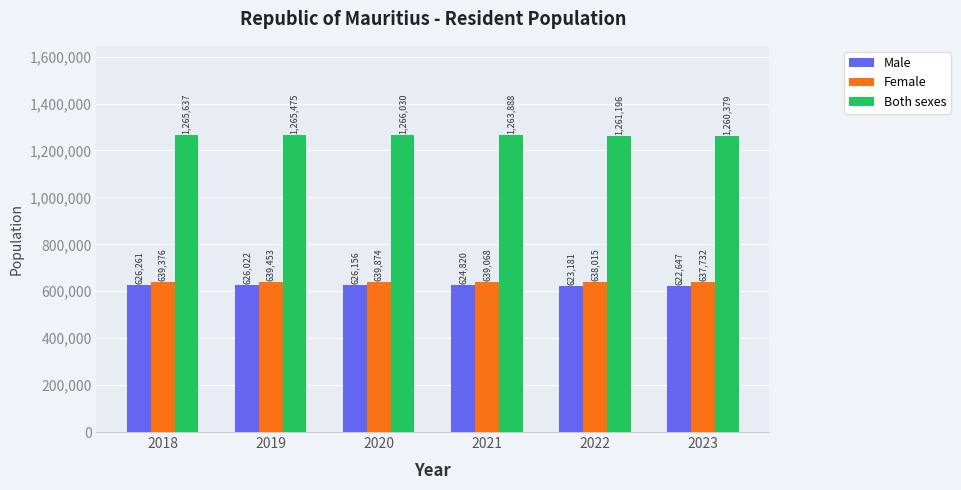

What is the difference between the maximum and second lowest values in the Both sexes series?

4834